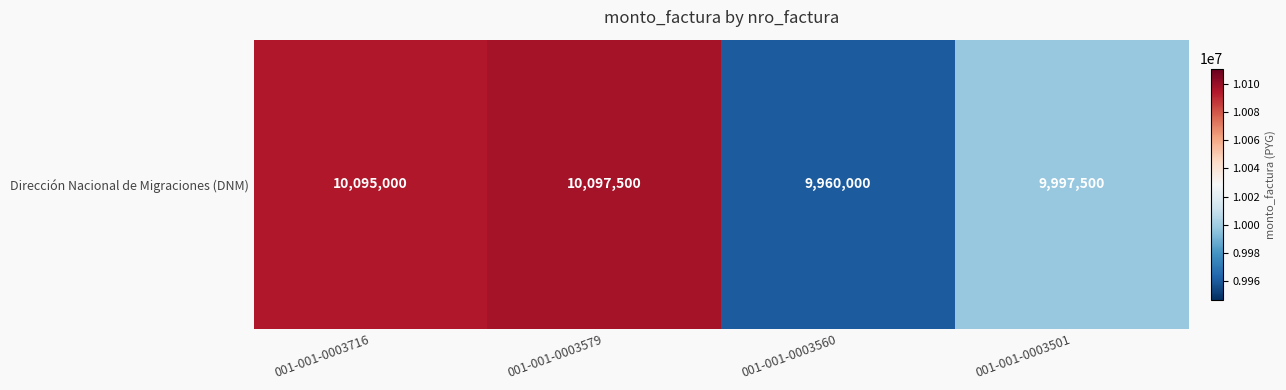

Reading right to left, list all the values displayed in this chart.

001-001-0003501=9997500	001-001-0003560=9960000	001-001-0003579=10097500	001-001-0003716=10095000